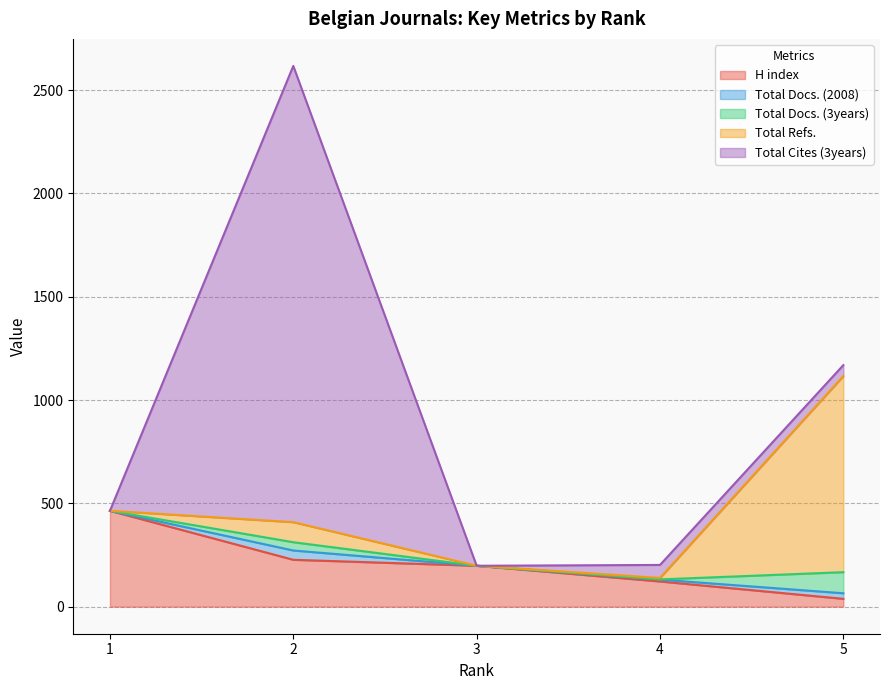

What is the value of the Total Cites (3years) point at the 4th from the left?

63